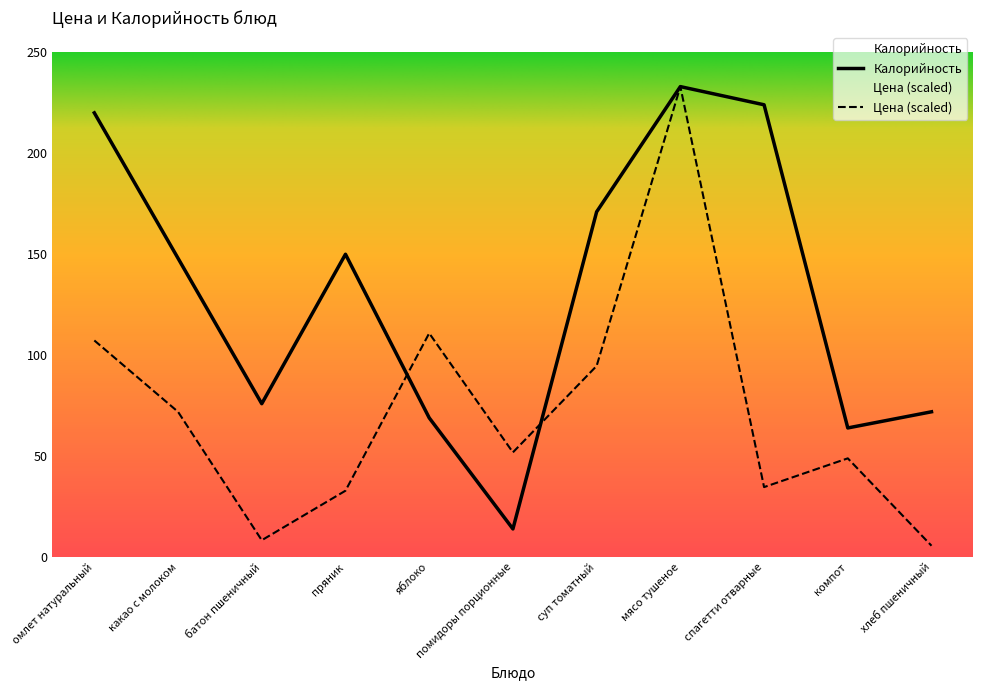

True or false: Калорийность has a value of 224.0 at спагетти отварные.

True